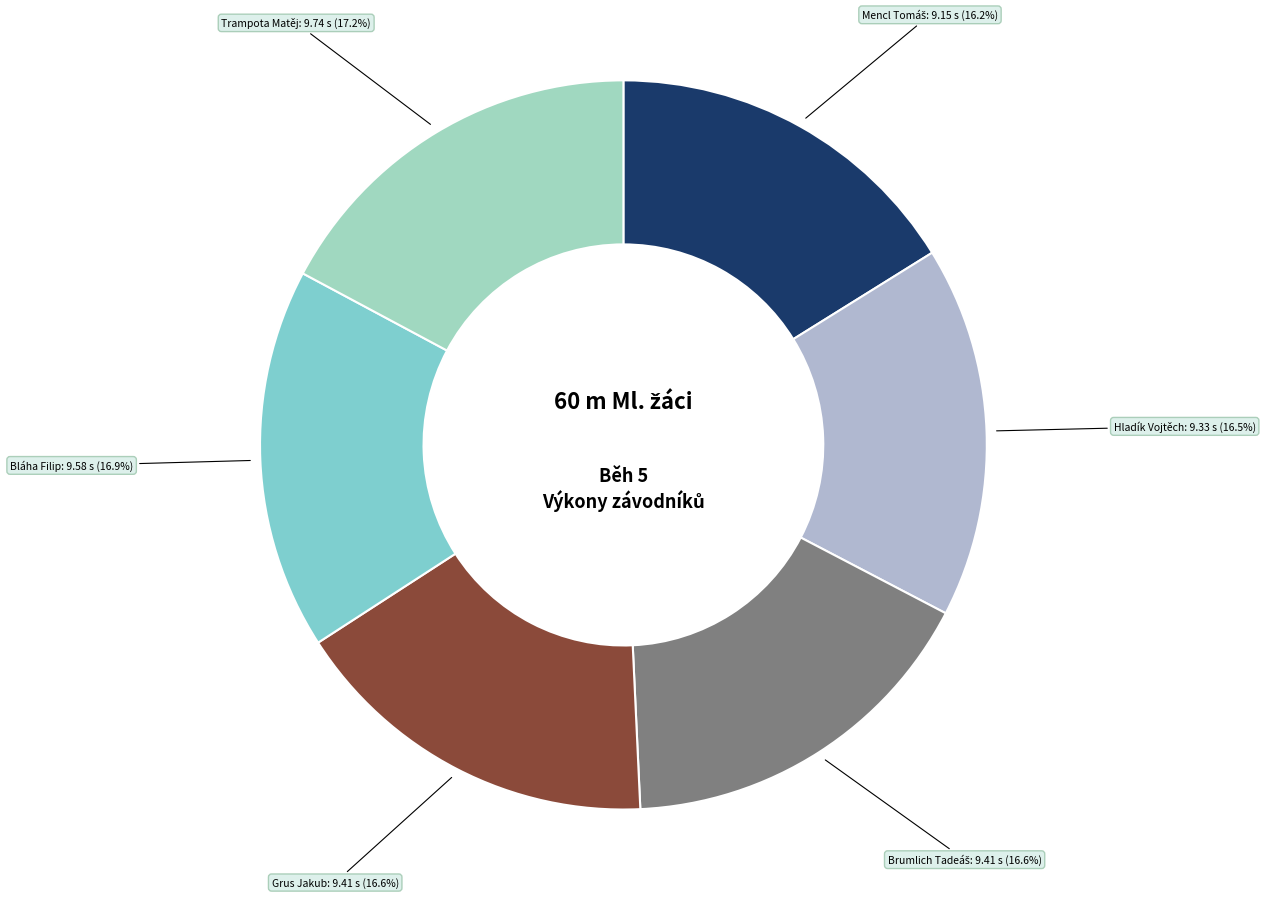

Is there any slice that represents more than half of the pie?

No